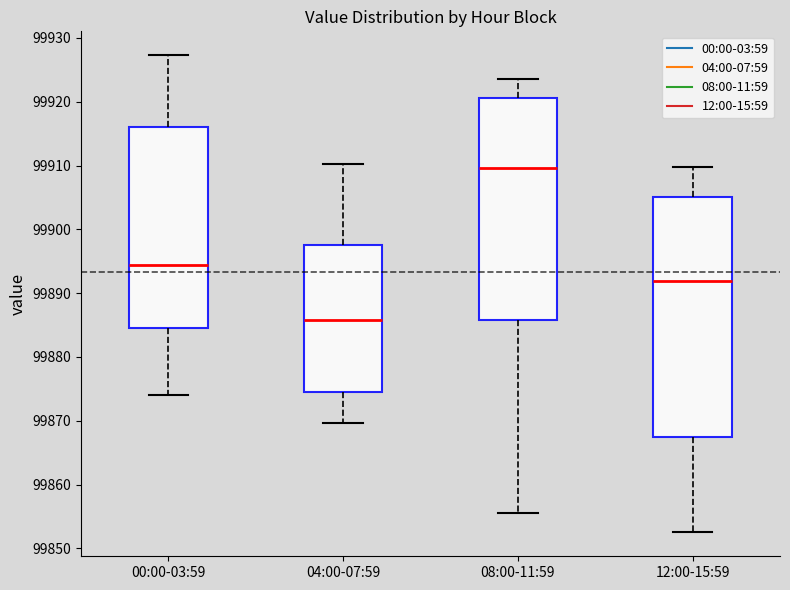

Reading left to right, read every box against the y-axis: the position of its median line, the range the box covers, and the ends of its whiskers. The values are not printed on the chart, so give them approximately, as read against the axis.

00:00-03:59: median 99894, box 99885 to 99916, whiskers 99874 to 99927
04:00-07:59: median 99886, box 99874 to 99898, whiskers 99870 to 99910
08:00-11:59: median 99910, box 99886 to 99921, whiskers 99856 to 99924
12:00-15:59: median 99892, box 99868 to 99905, whiskers 99853 to 99910